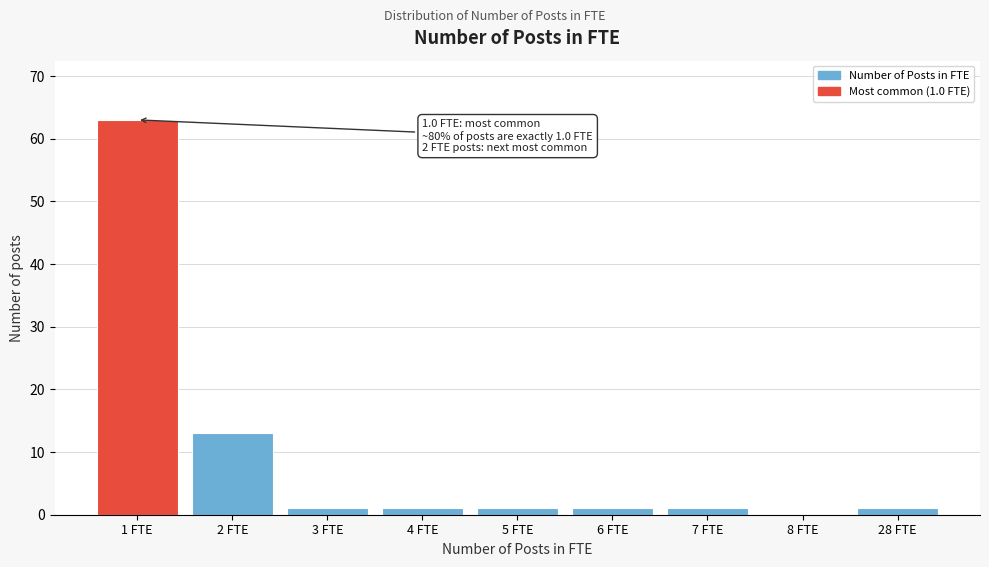

Reading left to right, list all the values displayed in this chart.

1 FTE=63	2 FTE=13	3 FTE=1	4 FTE=1	5 FTE=1	6 FTE=1	7 FTE=1	8 FTE=0	28 FTE=1